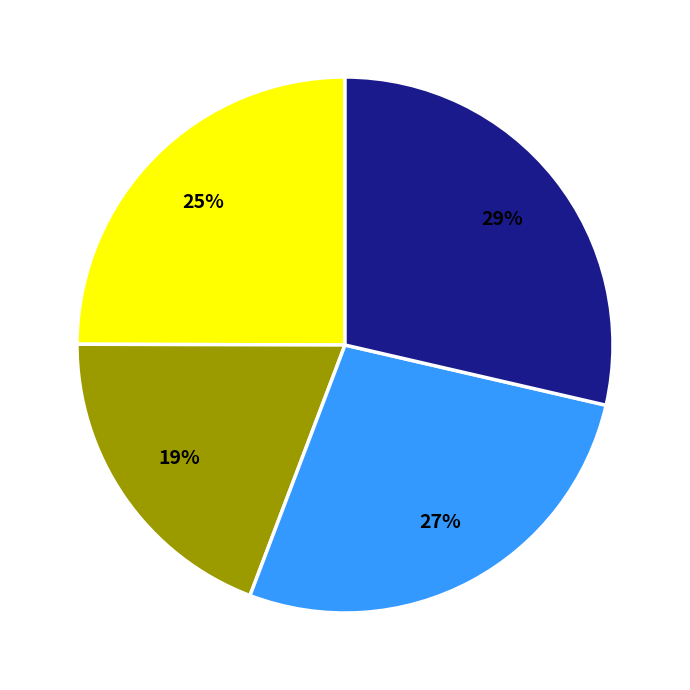

How many slices are in this pie chart?

4